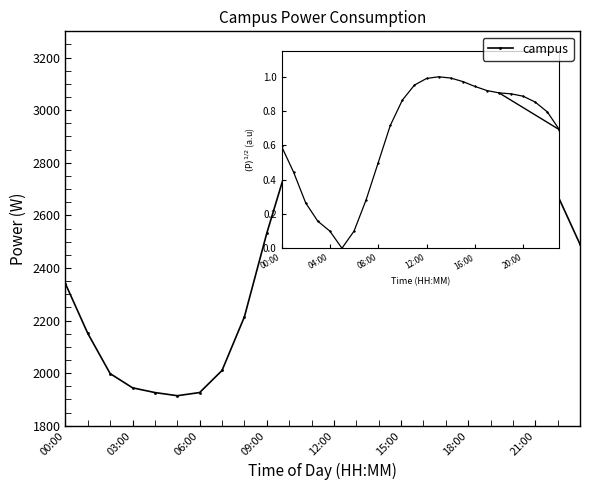

What is the minimum value shown in the chart?

1914